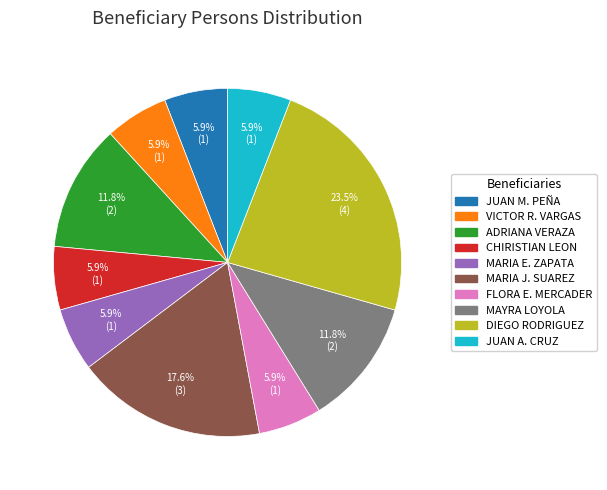

Is there a majority slice in this chart?

No